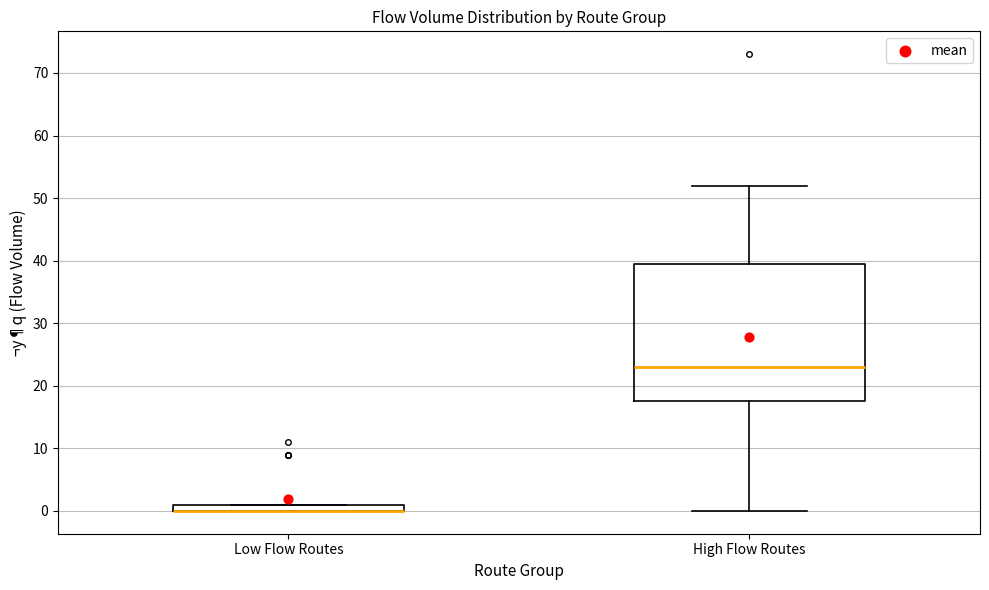

Where does the median line of the box for High Flow Routes sit on the y-axis? The values are not printed on the chart, so give them approximately, as read against the axis.

23